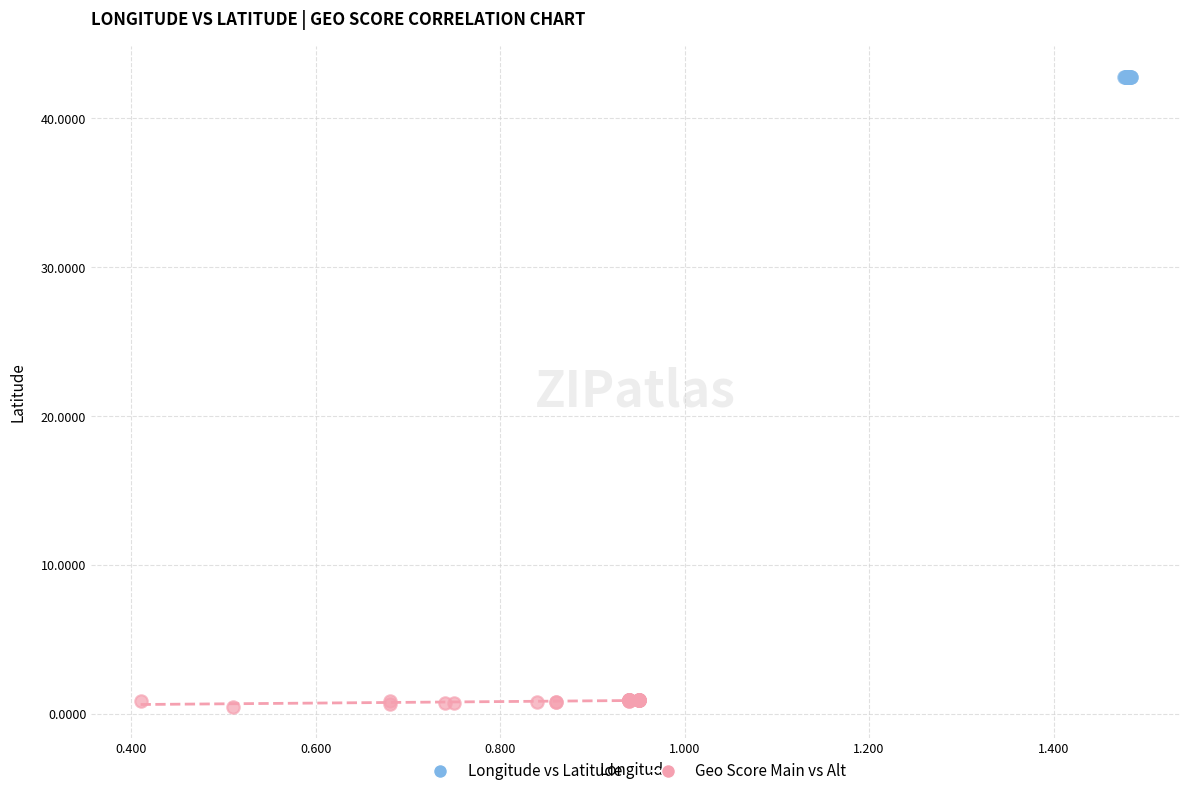

Which series contains the highest Y value?

Longitude vs Latitude